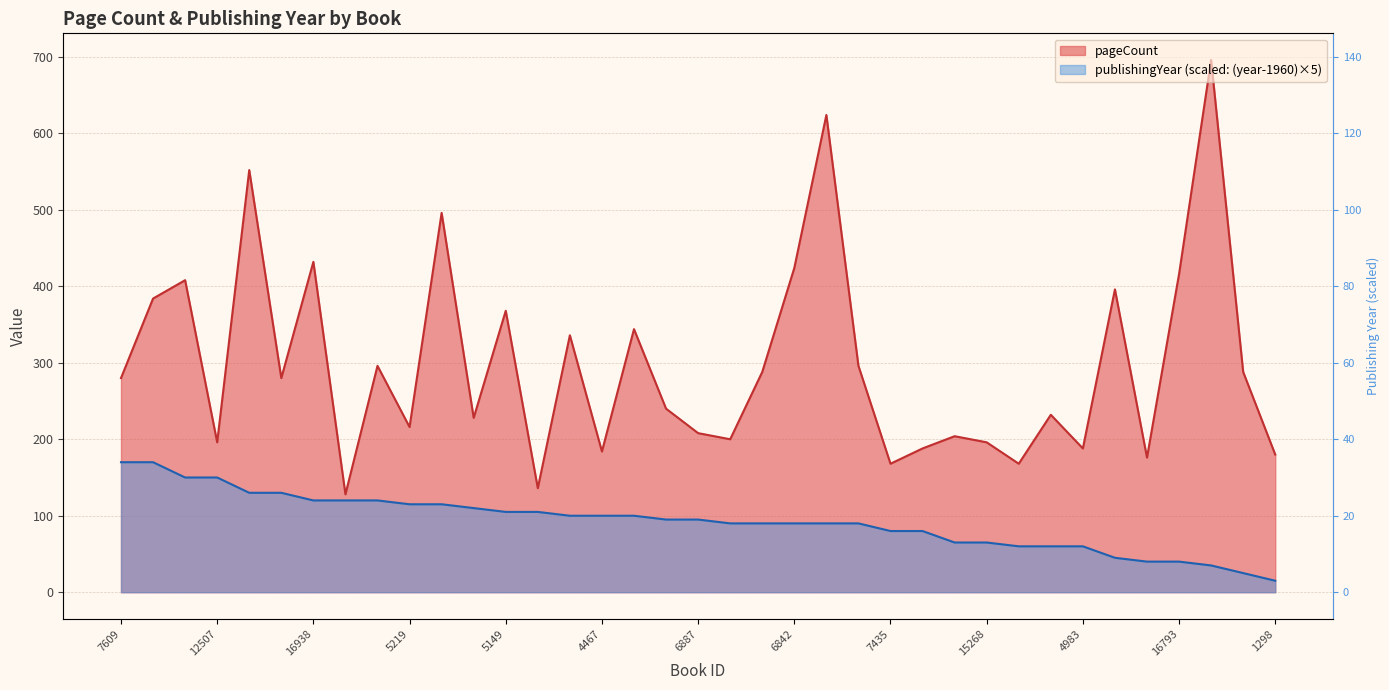

What is the approximate value of pageCount at 14628, to the nearest 100?

200